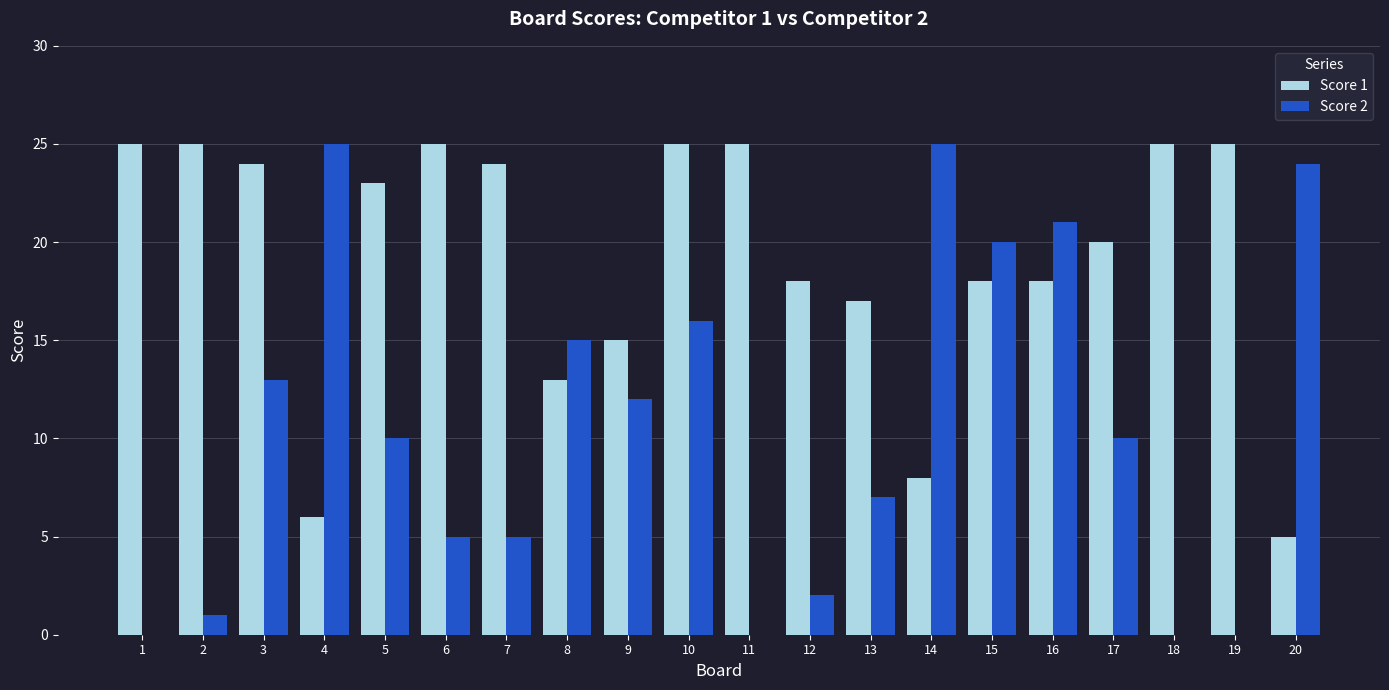

Which series has the largest total across all categories?

Score 1